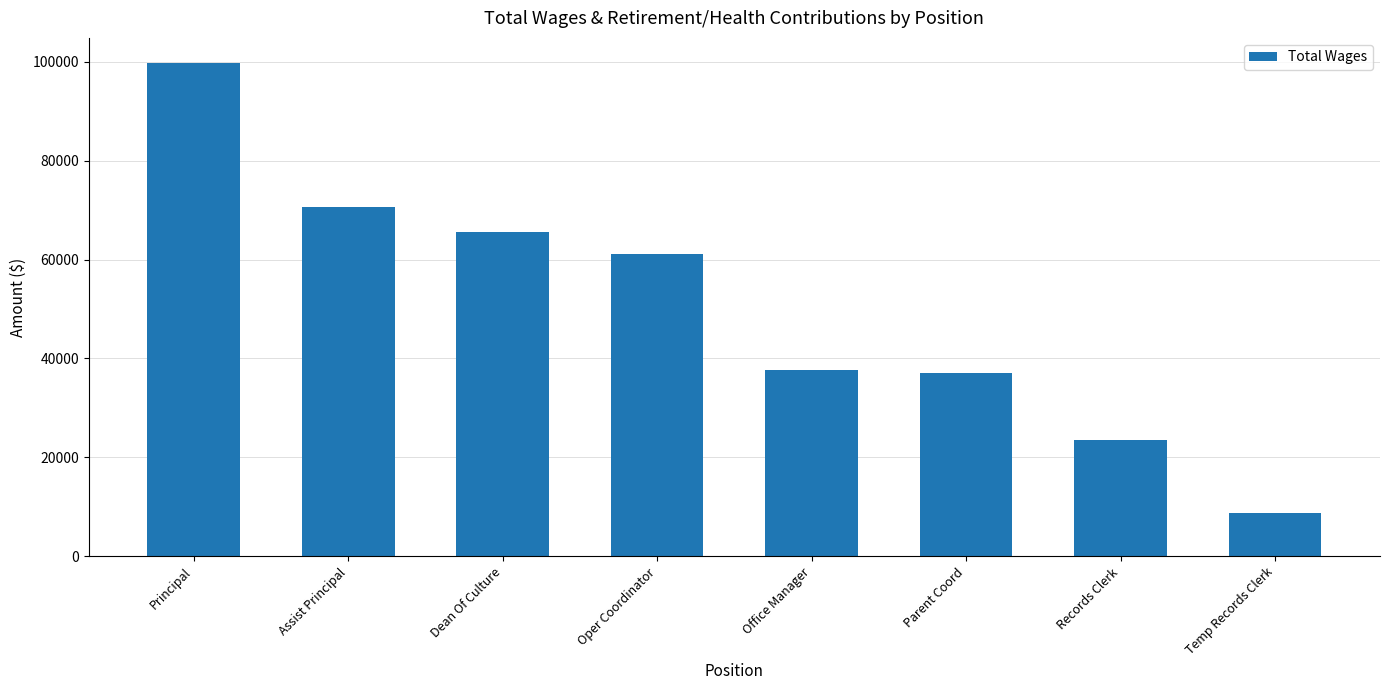

What is the greatest value displayed?

99826